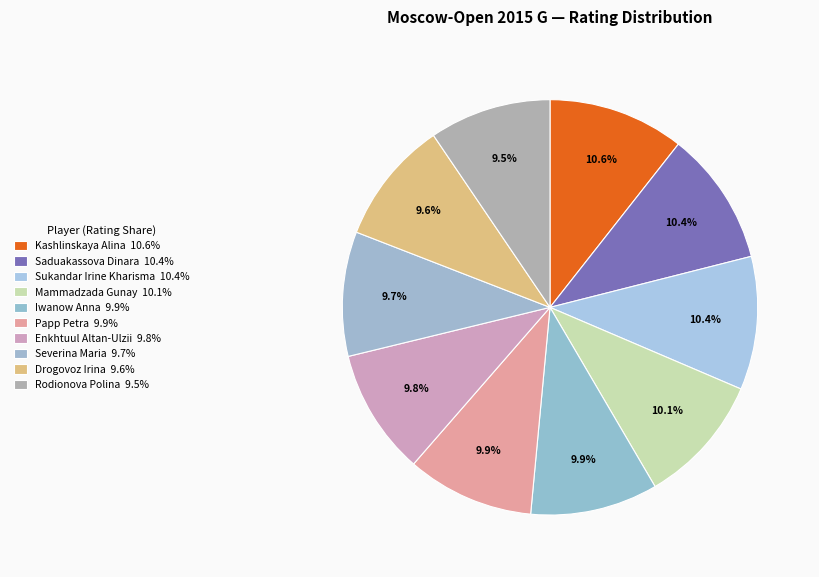

Which category has the biggest portion of the pie?

Kashlinskaya Alina